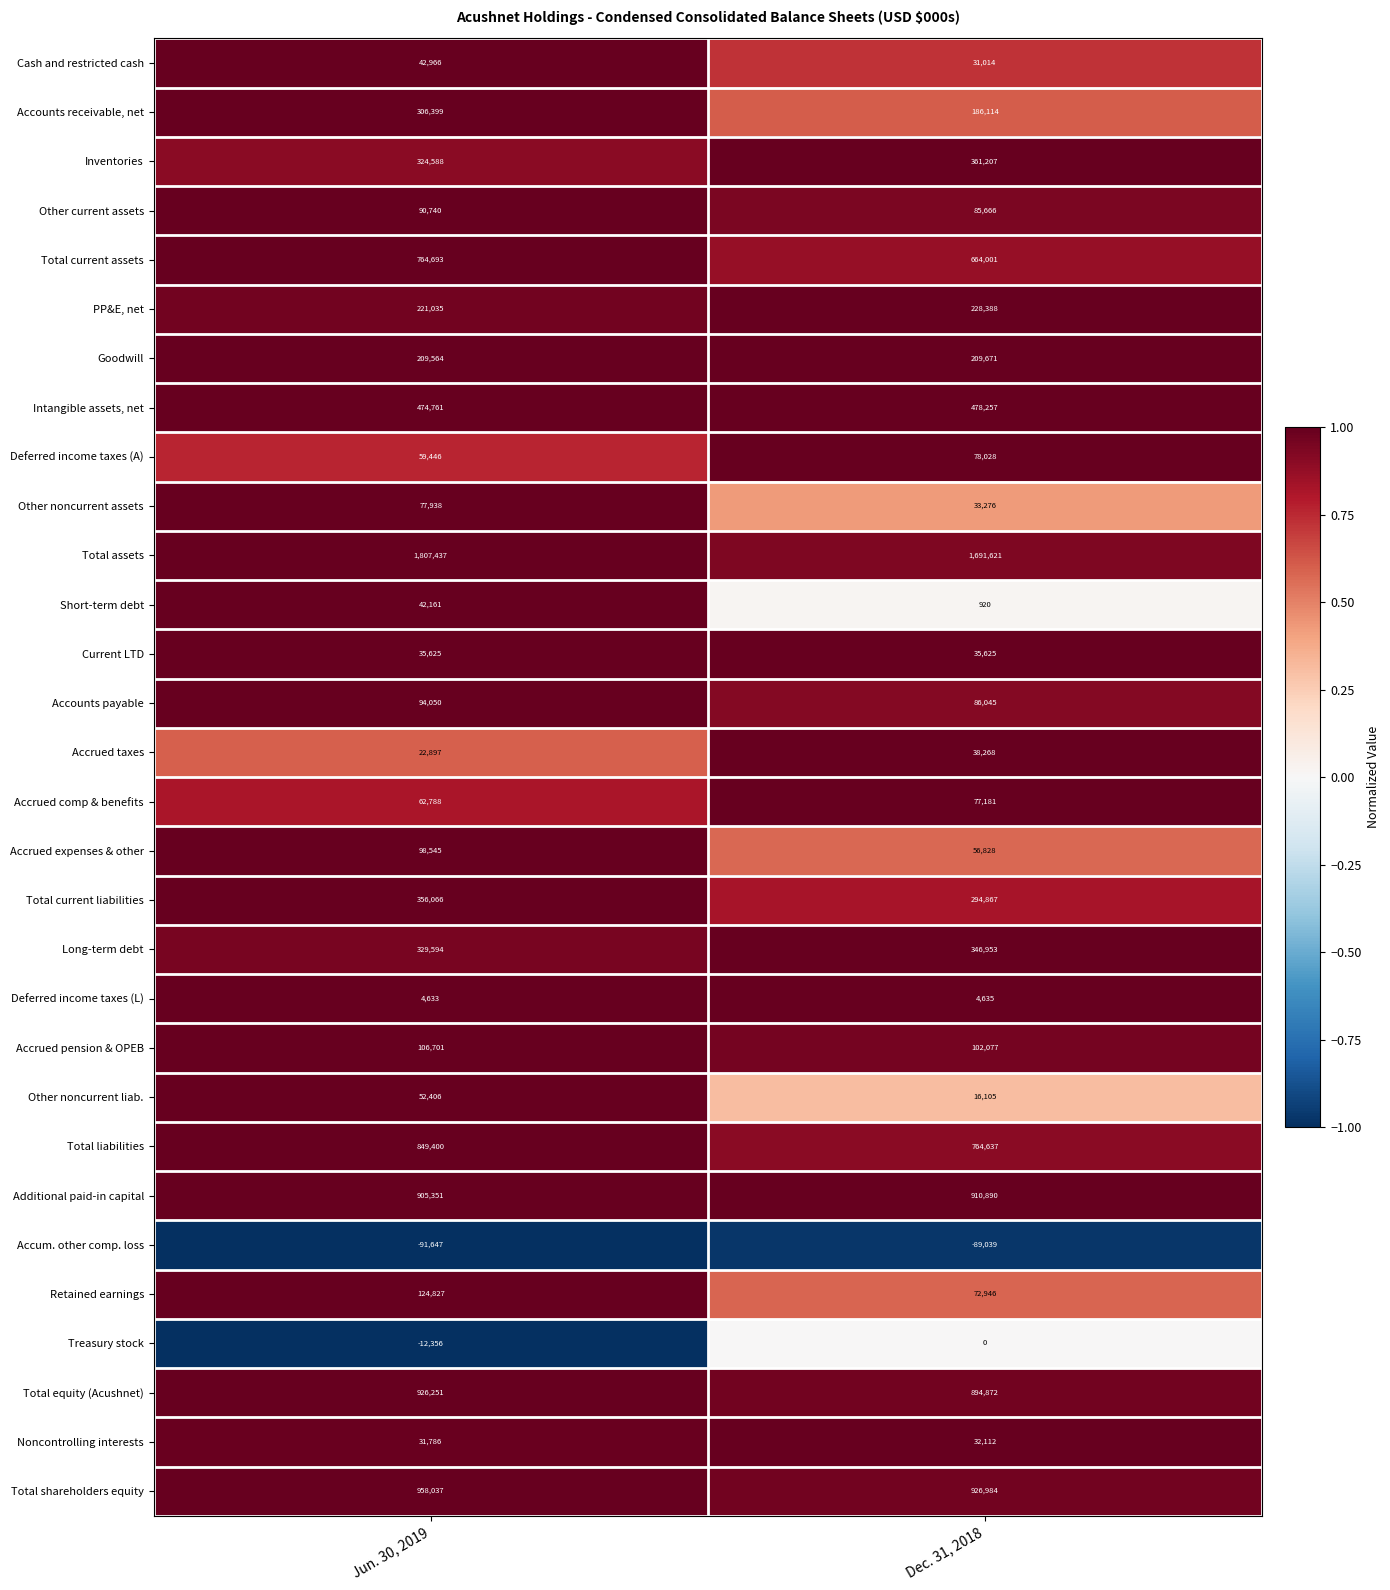

Which series changed the most between Jun. 30, 2019 and Dec. 31, 2018?

Accounts receivable, net